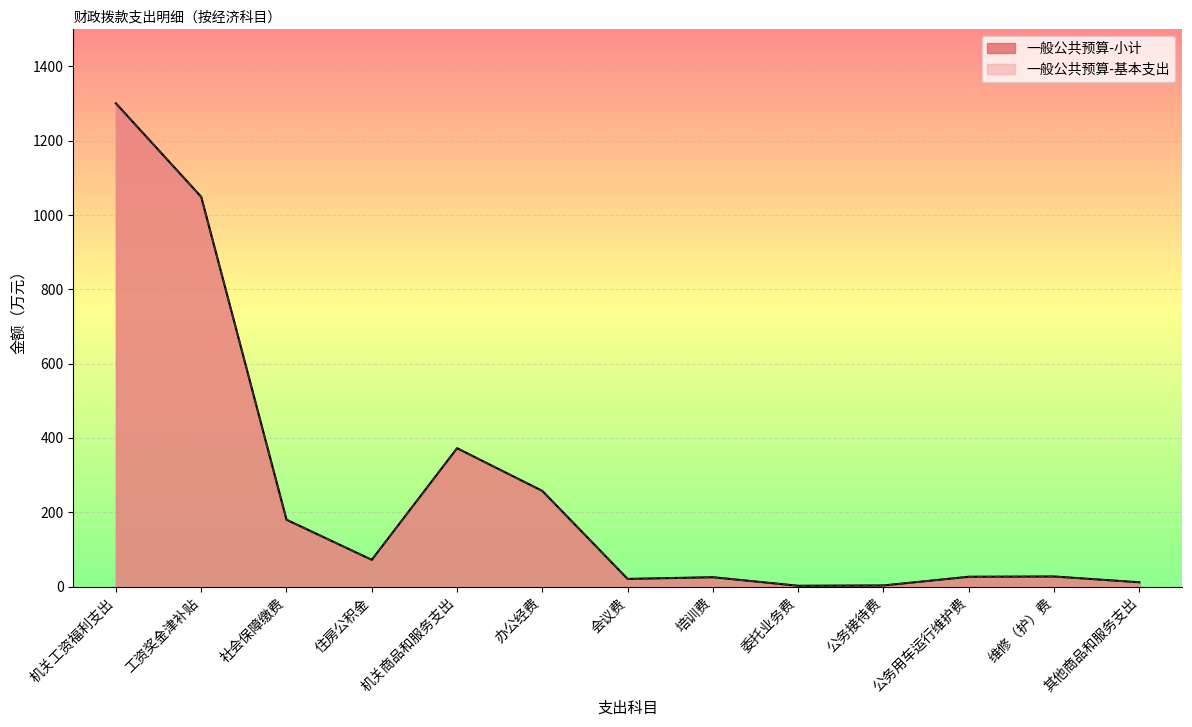

How many lines are shown in the chart?

2